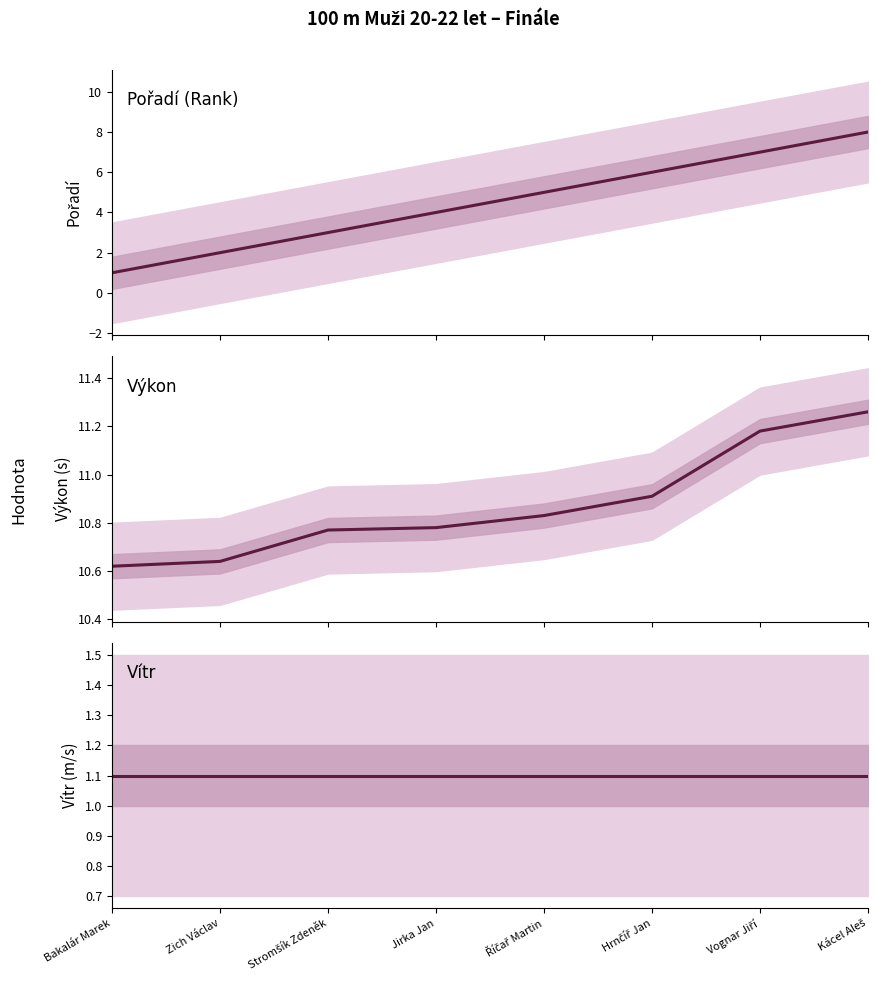

What are all the series names shown in the legend?

Pořadí, Výkon, Vítr